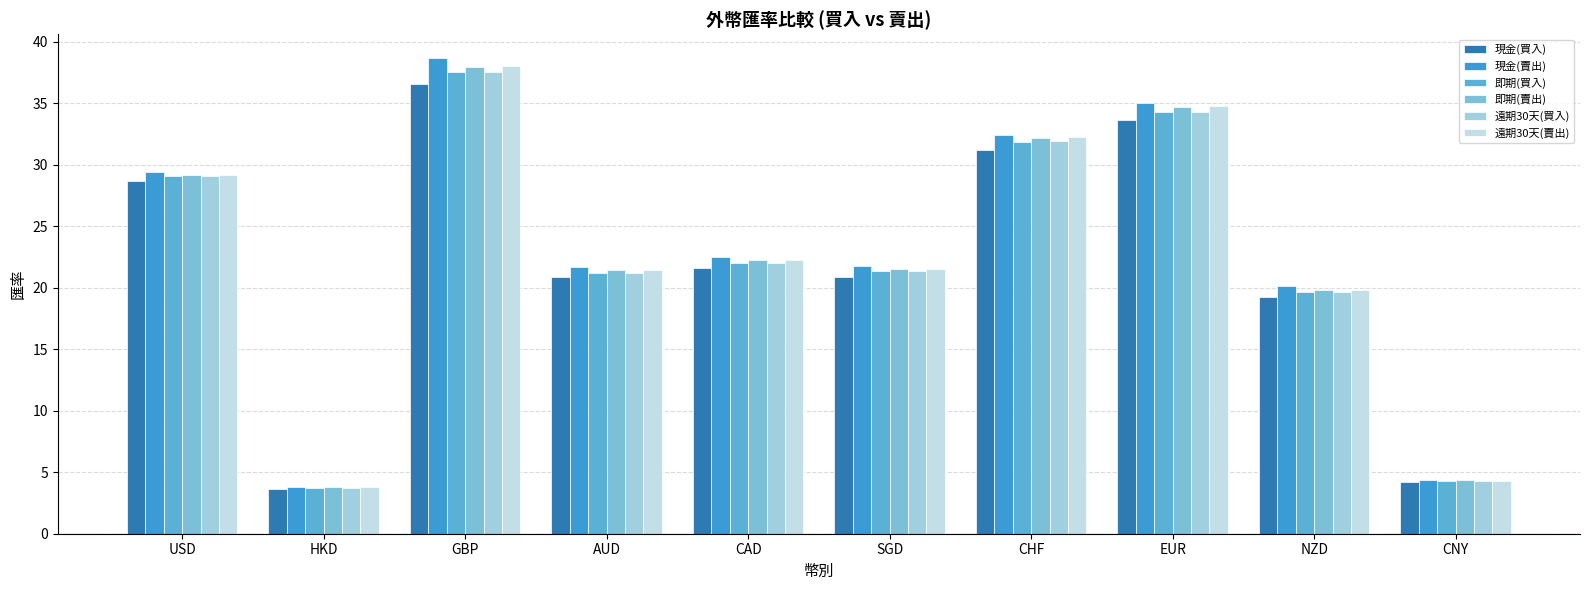

Which series has the widest spread of values?

現金(賣出)